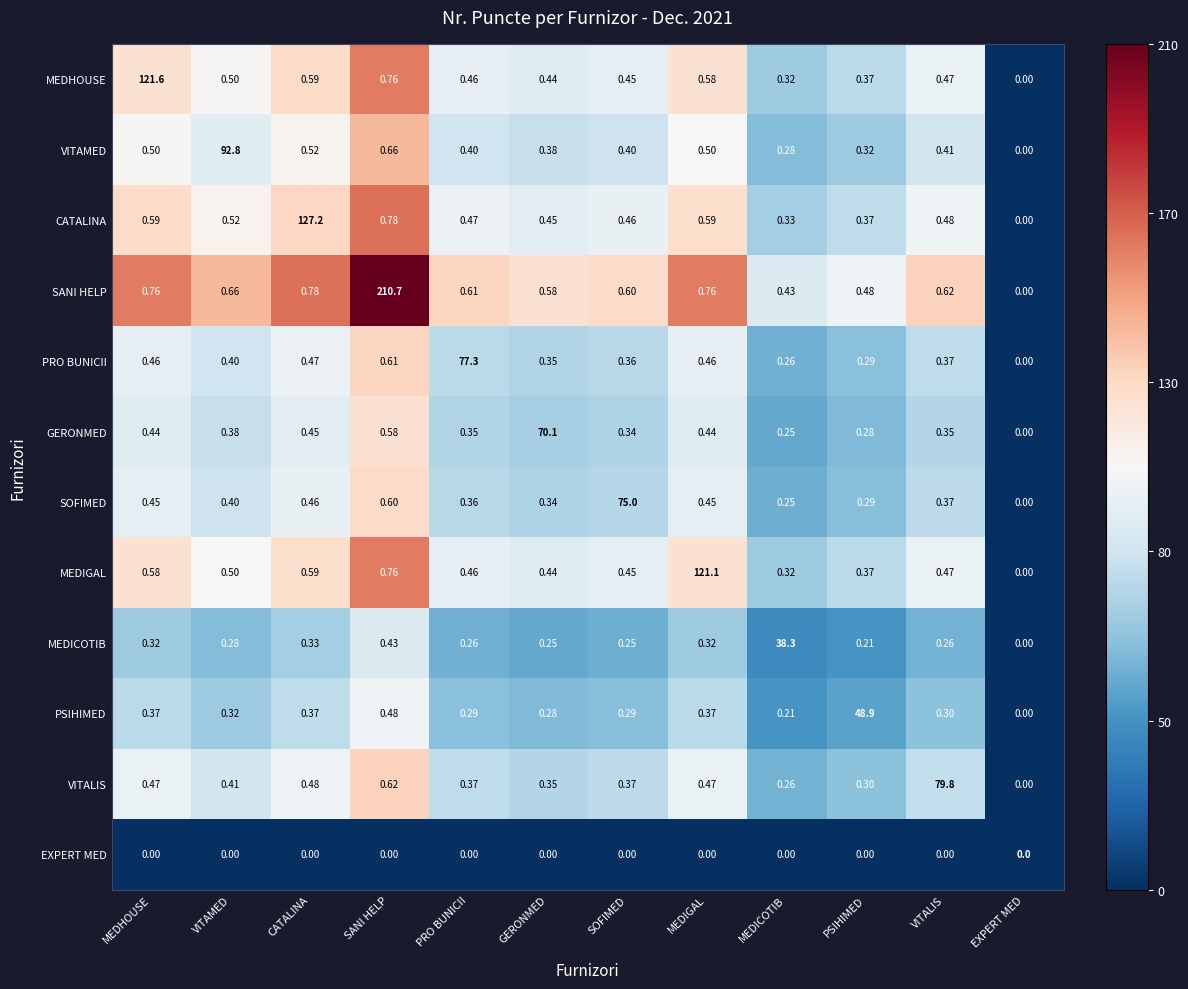

Where is CATALINA nearest to the value 63?

SANI HELP